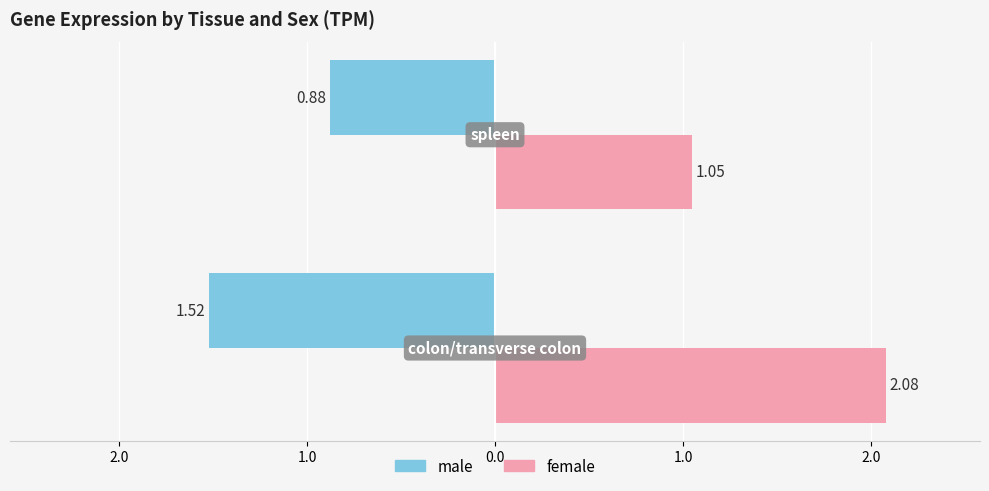

What are all the series names shown in the legend?

male, female